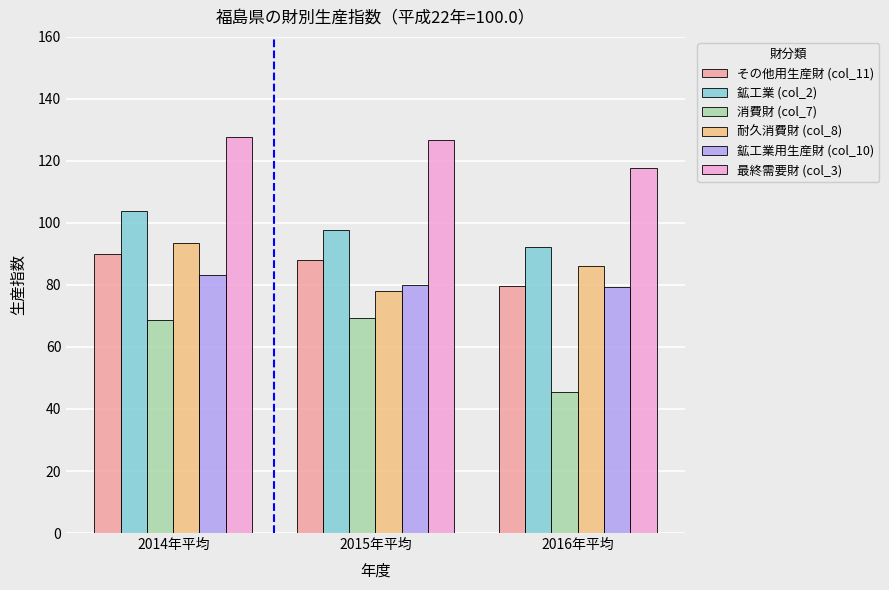

Is it true that 消費財 (col_7) equals 69.2 at 2015年平均?

True